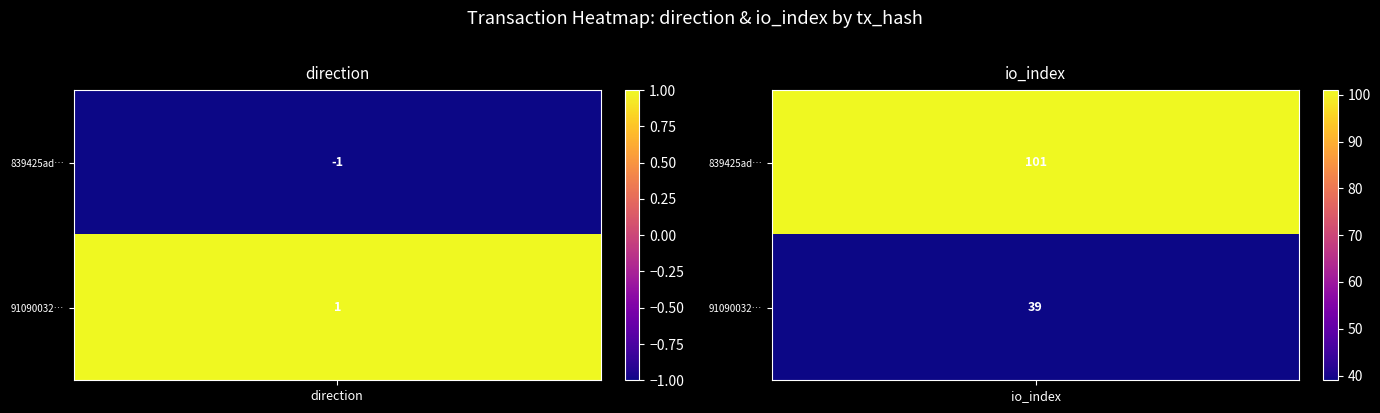

What is the lowest value of the 839425ade1b2c72290c28efbdf3fc930b2803b7 series?

-1